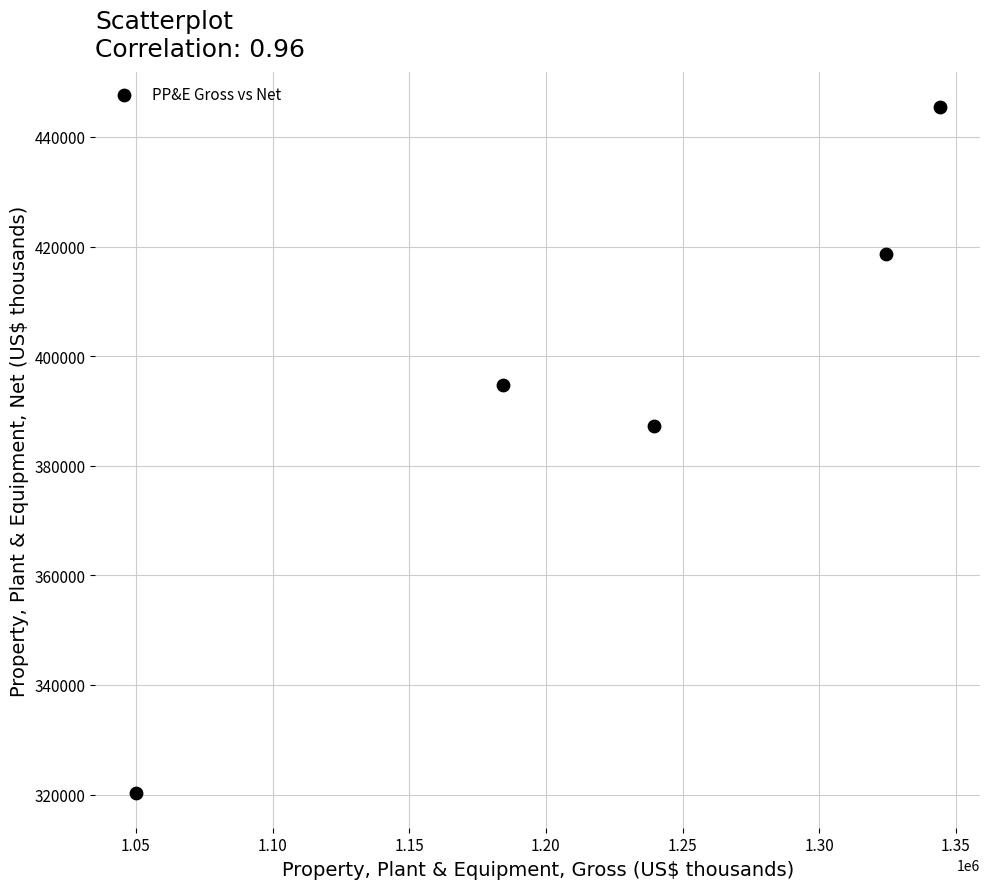

What is the range of X values (max minus min)?

294211